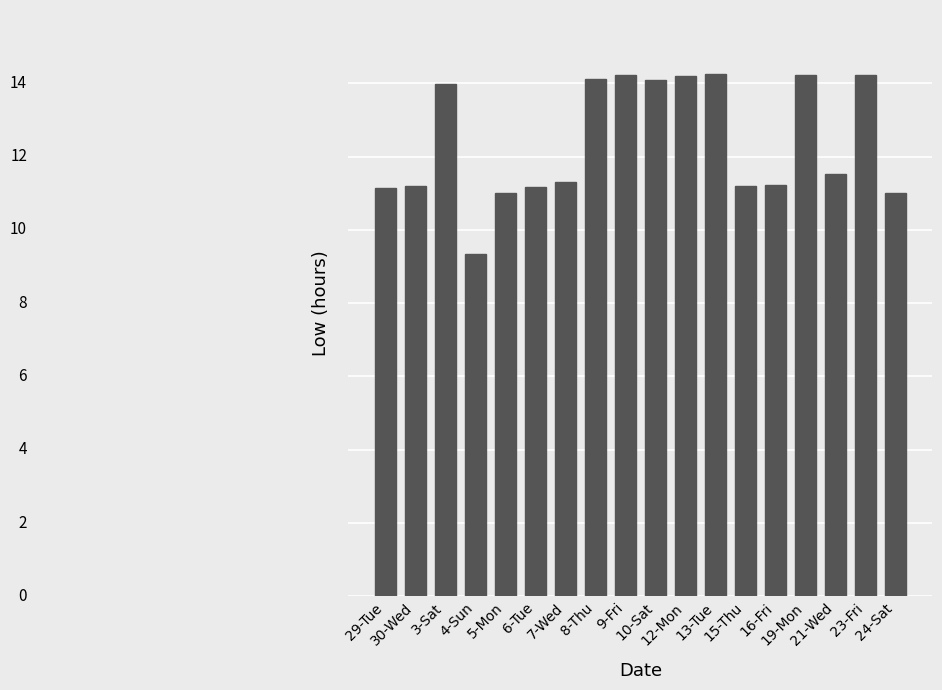

Does the chart contain any negative values?

No